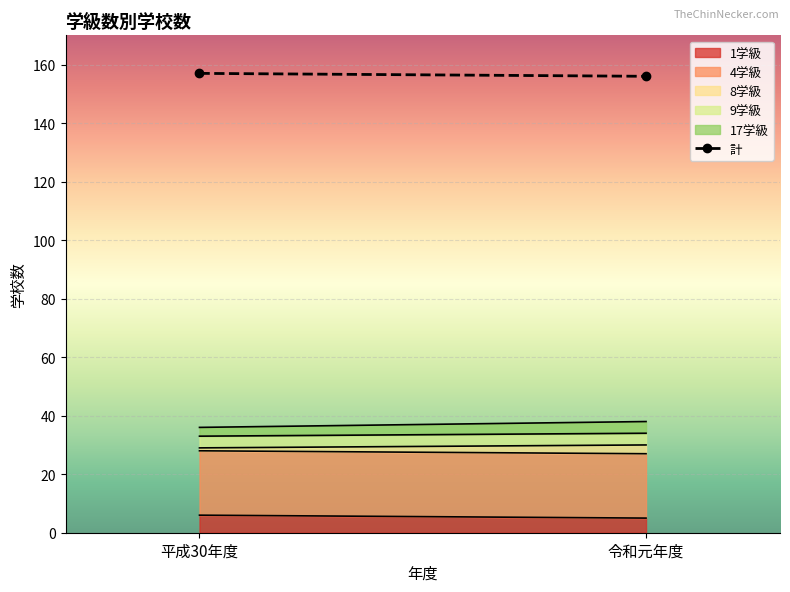

What is the difference between the highest and lowest values at 令和元年度?

153